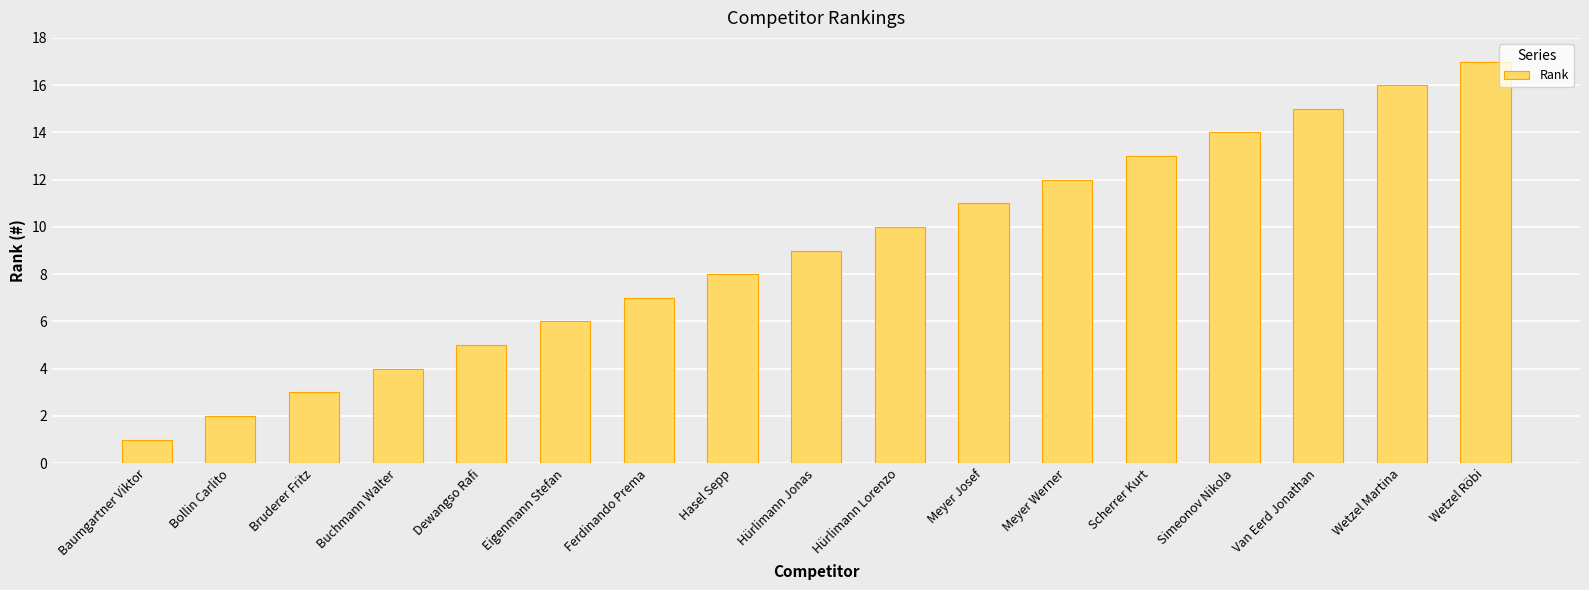

True or false: the data shows 7 at Ferdinando Prema.

True